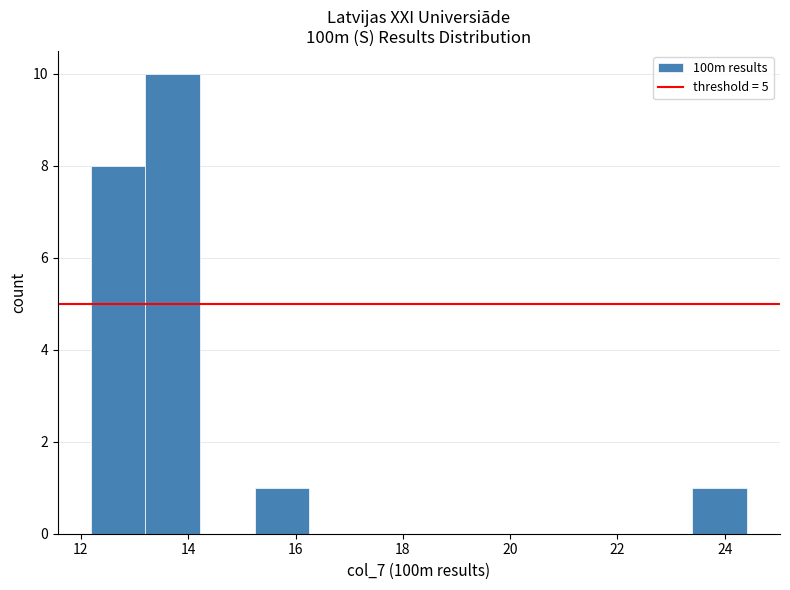

Reading left to right, transcribe this chart: for each bar, give the range it covers on the x-axis and its height. Neither the bar edges nor the heights are printed on the chart, so give them approximately, as read against the axes.

12.18 to 13.20: 8
13.20 to 14.22: 10
14.22 to 15.24: 0
15.24 to 16.26: 1
16.26 to 17.28: 0
17.28 to 18.30: 0
18.30 to 19.32: 0
19.32 to 20.34: 0
20.34 to 21.36: 0
21.36 to 22.38: 0
22.38 to 23.40: 0
23.40 to 24.42: 1